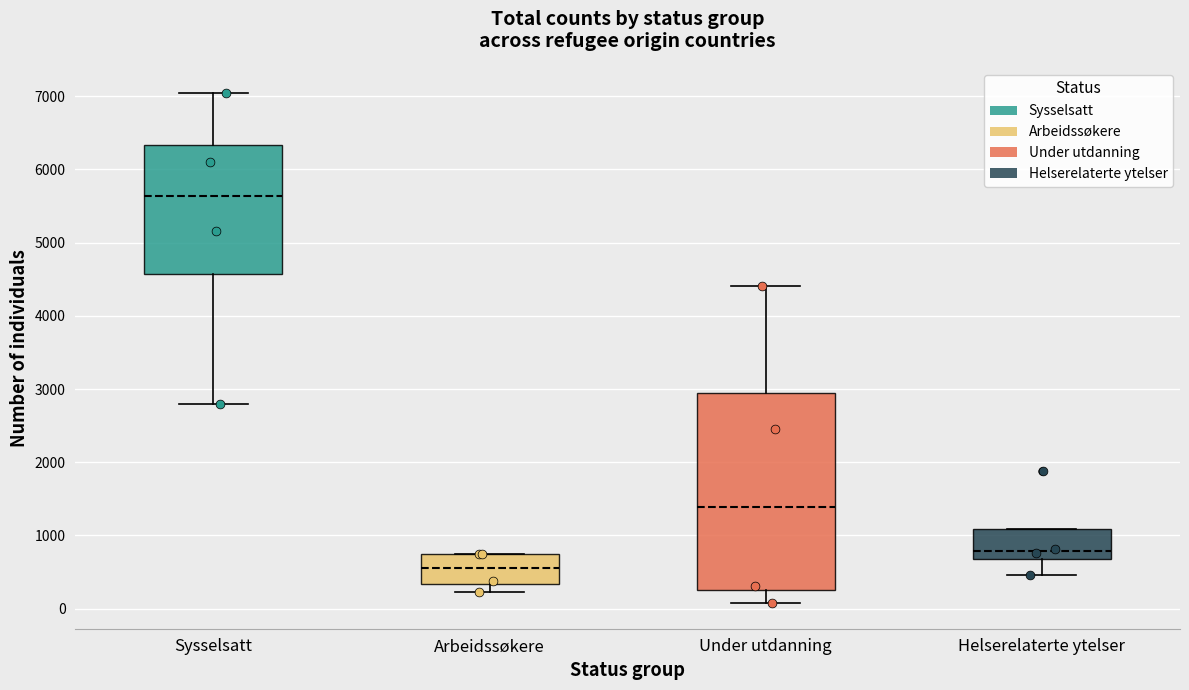

Which box is the tallest, from its lower edge to its upper edge?

Under utdanning